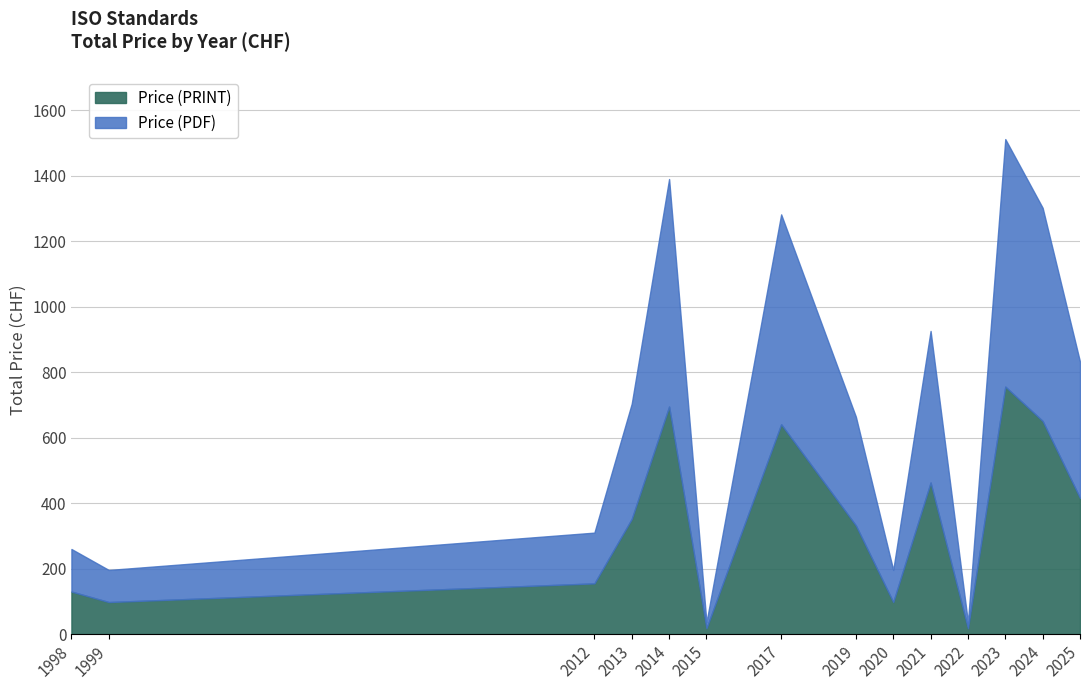

Which category has the lowest value in the Price (PRINT) series?

2015